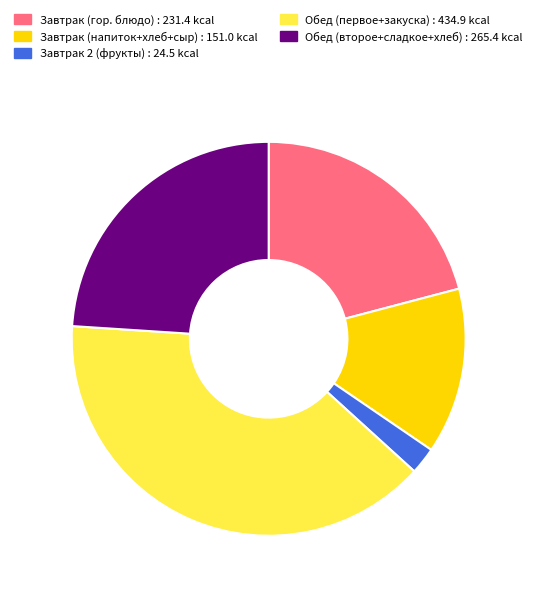

Does any single category account for the majority?

No